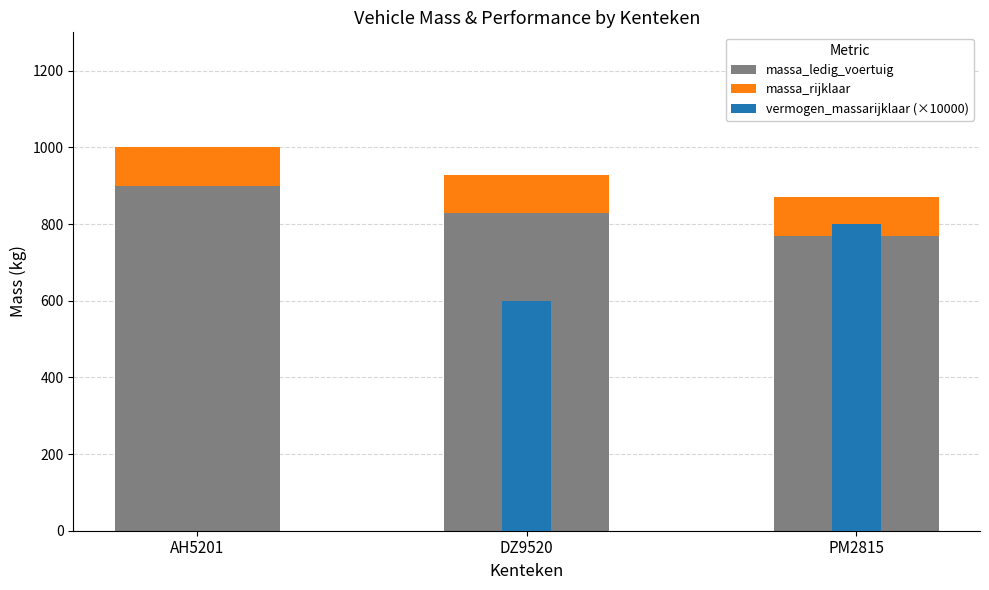

Which label corresponds to the largest value in the chart?

AH5201